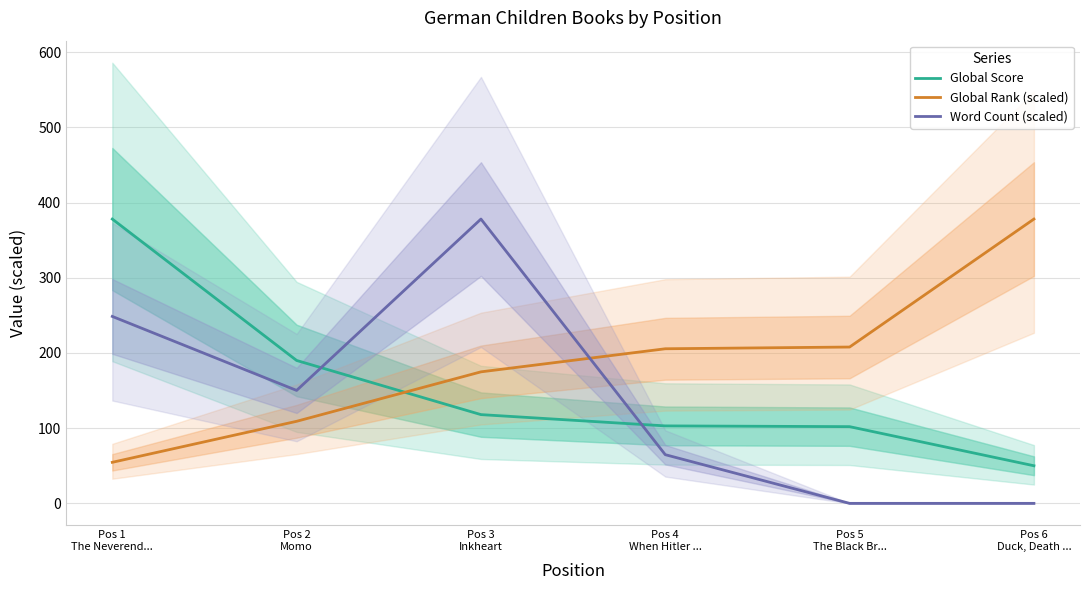

Which series changed the most between Pos 1
The Neverend... and Pos 4
When Hitler ...?

Global Score